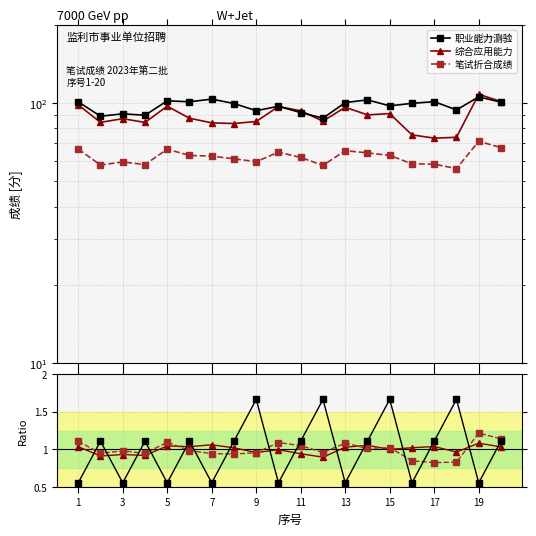

The 综合应用能力 series shows 142.0 at 5. True or false?

False